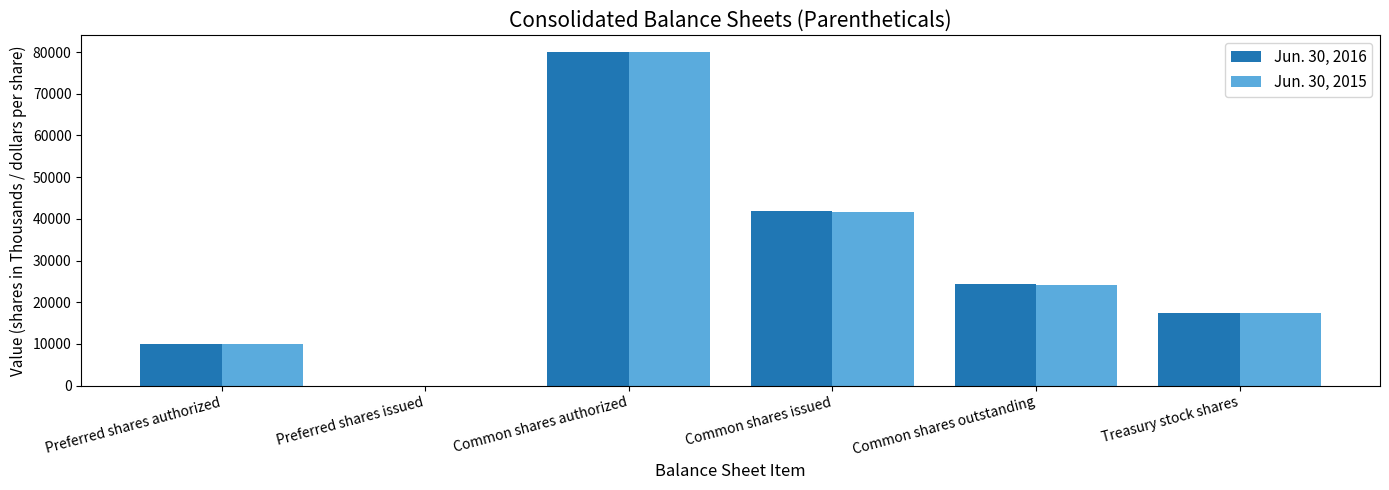

What is the total value across all series at Treasury stock shares?

34873